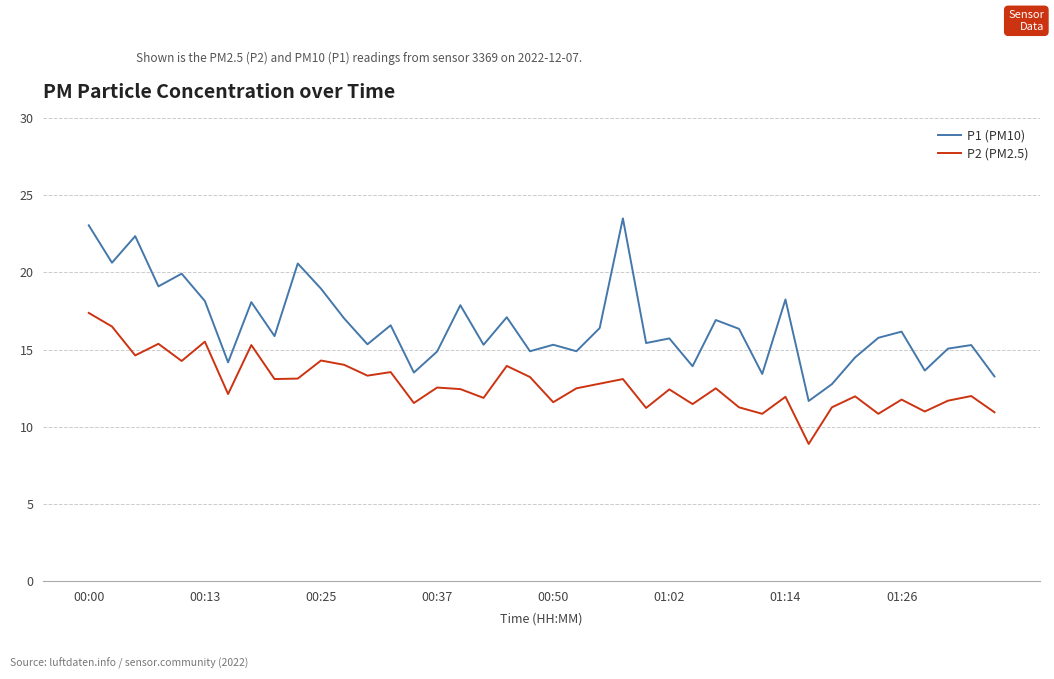

What is the average value of the P2 (PM2.5) series?

12.8